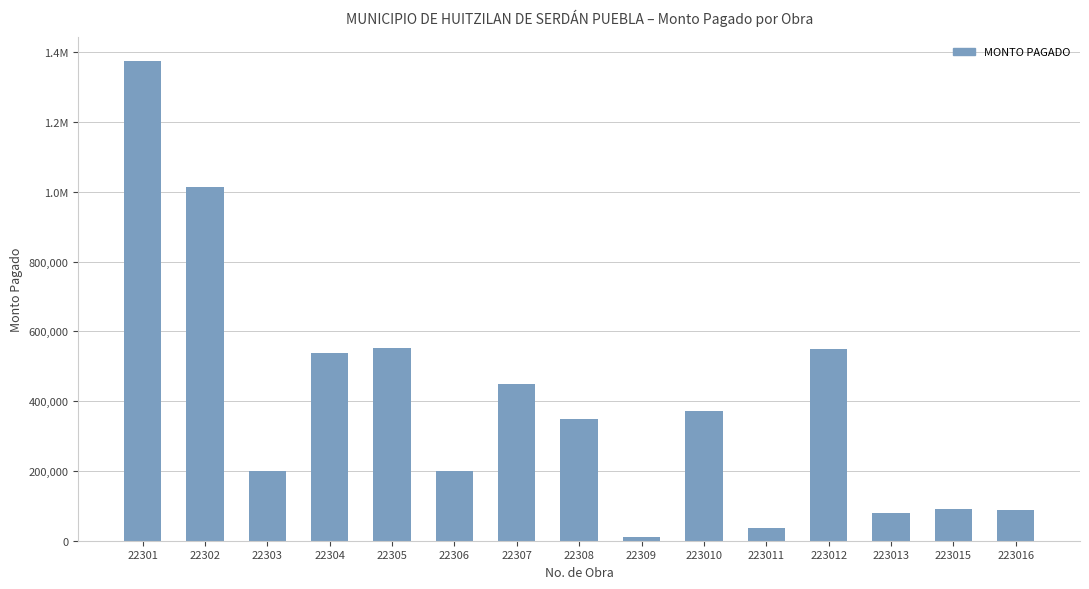

Reading left to right, what are all the values shown in this chart?

22301=1373760.0	22302=1014242.1	22303=200000.0	22304=538135.5	22305=551288.9	22306=198360.0	22307=450000.0	22308=350000.0	22309=11632.0	223010=371050.0	223011=37050.0	223012=550000.0	223013=78500.0	223015=89550.0	223016=87690.0